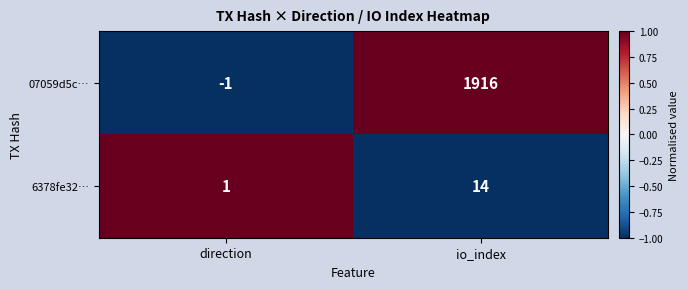

Reading left to right, list all the values displayed in this chart.

07059d5c…: direction=-1	io_index=1916
6378fe32…: direction=1	io_index=14